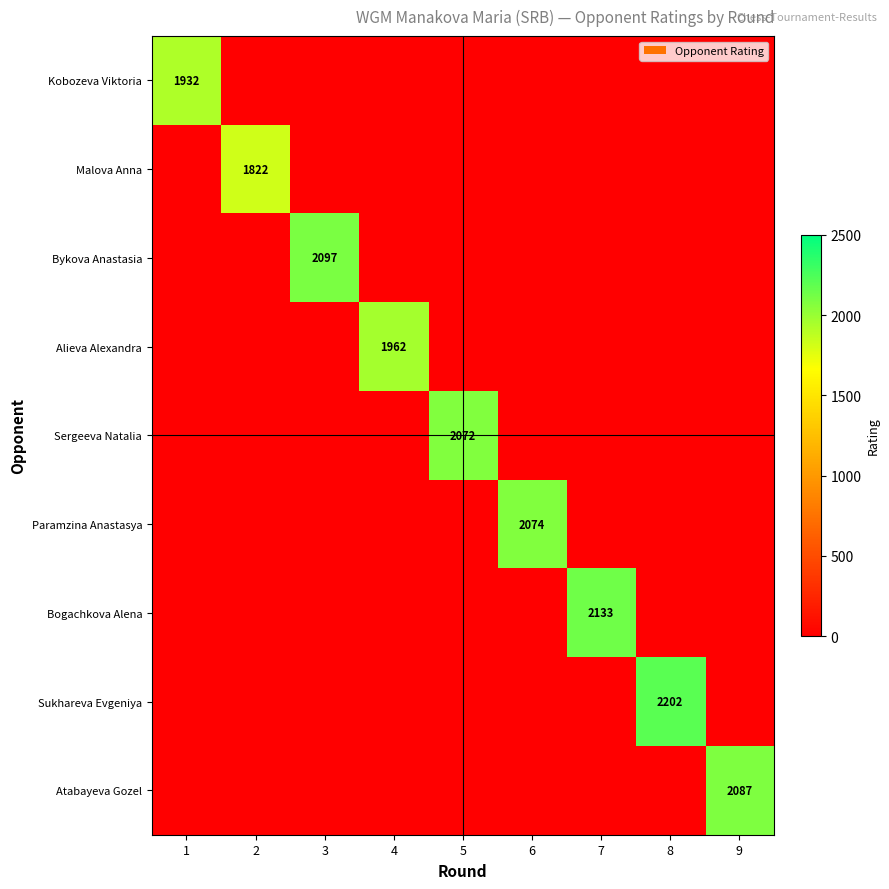

How many values in the Malova Anna series exceed 0?

1